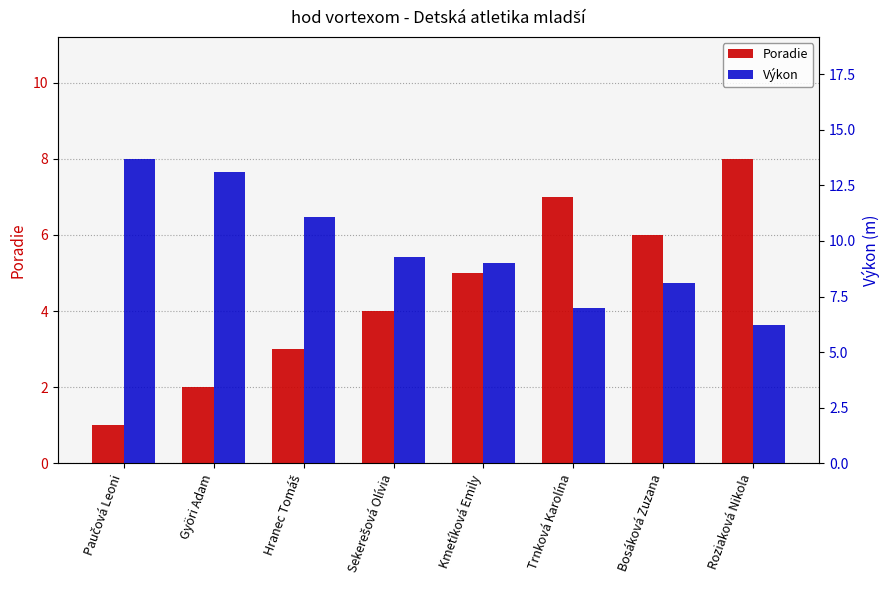

Reading left to right, extract all data points from this chart.

Poradie: Paučová Leoni=1.0	Györi Adam=2.0	Hranec Tomáš=3.0	Sekerešová Olívia=4.0	Kmetíková Emily=5.0	Trnková Karolína=7.0	Bosáková Zuzana=6.0	Roziaková Nikola=8.0
Výkon: Paučová Leoni=13.7	Györi Adam=13.1	Hranec Tomáš=11.1	Sekerešová Olívia=9.3	Kmetíková Emily=9.0	Trnková Karolína=7.0	Bosáková Zuzana=8.1	Roziaková Nikola=6.2